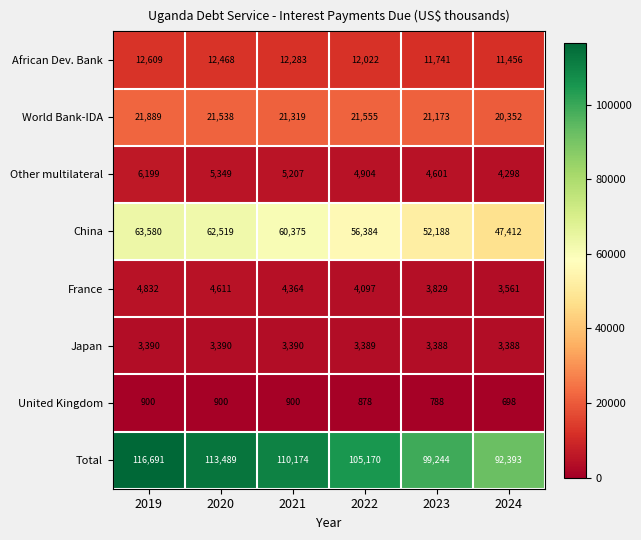

At 2021, list the series in order from largest to smallest.

Total, China, World Bank-IDA, African Dev. Bank, Other multilateral, France, Japan, United Kingdom